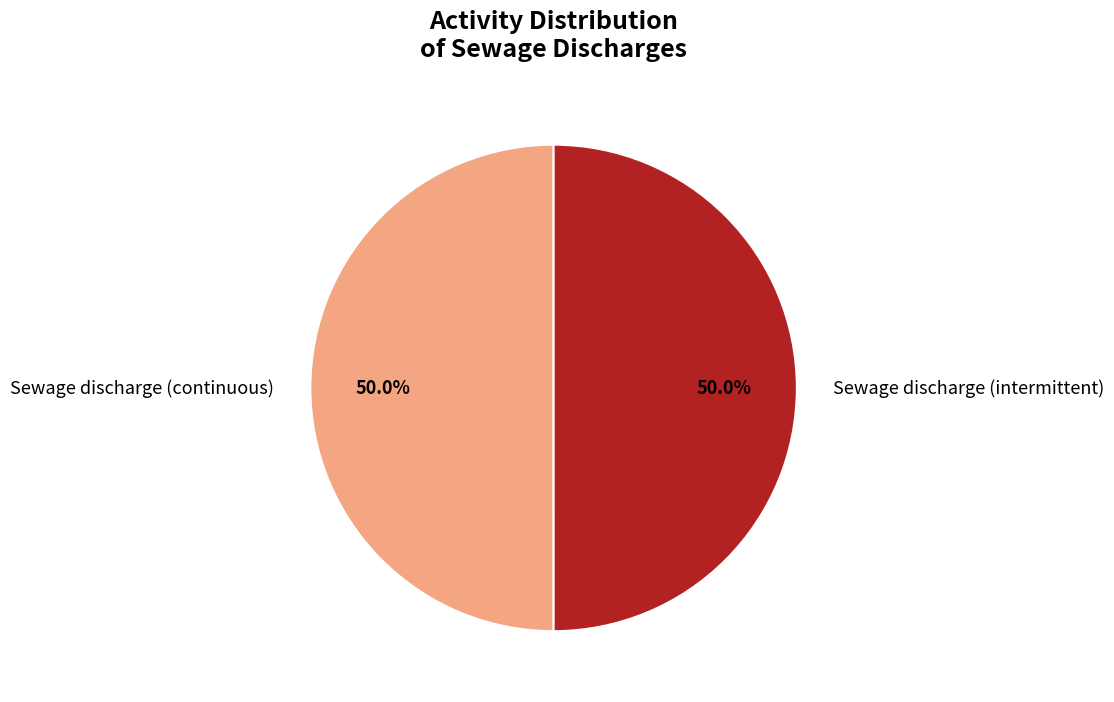

Which category has the biggest portion of the pie?

Sewage discharge (continuous)